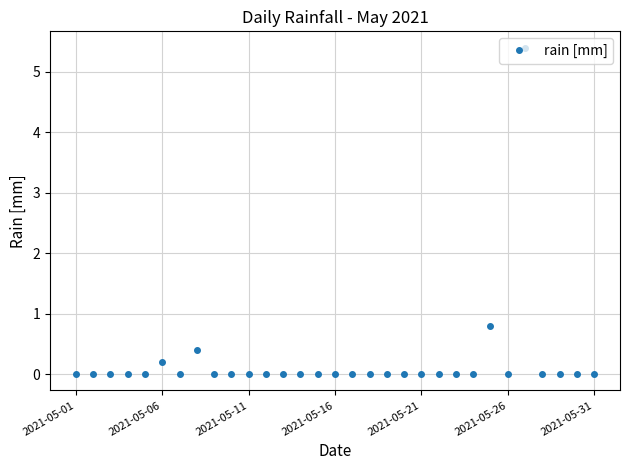

What is the maximum value shown in the chart?

5.4